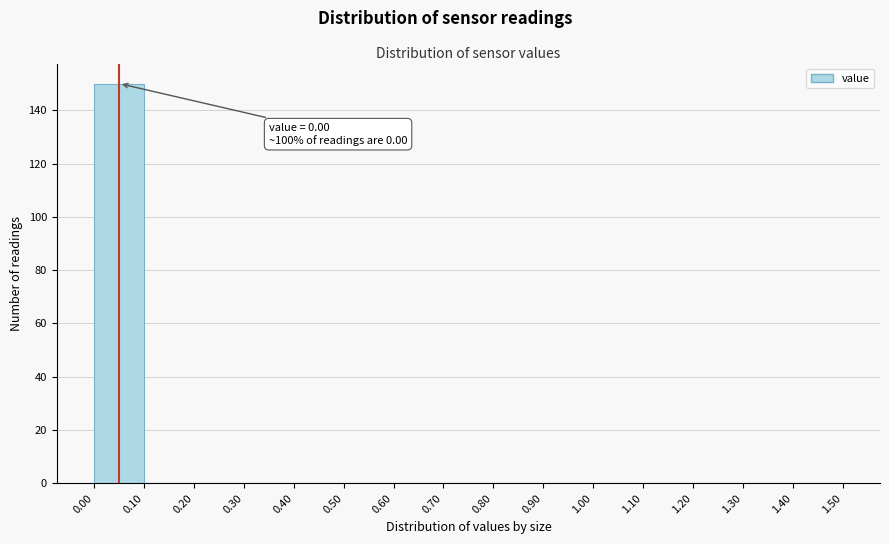

Over which range of the x-axis is the bar tallest?

0.00 to 0.10